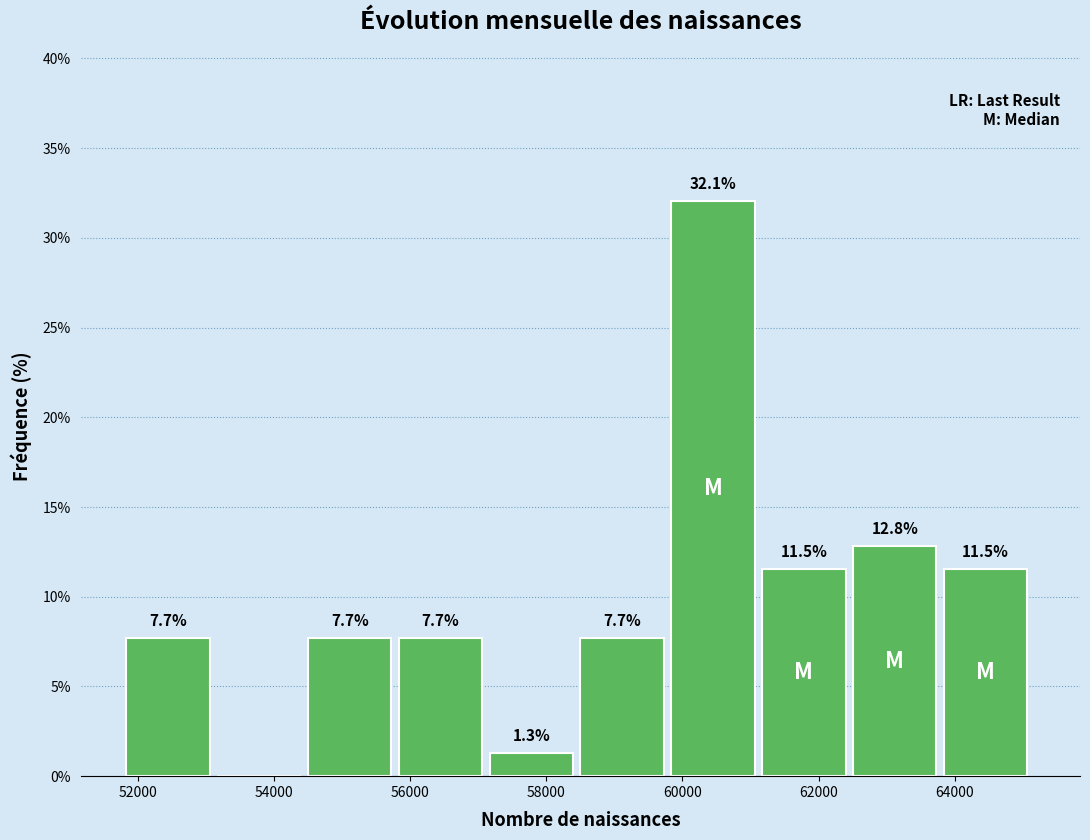

Which range on the x-axis has the tallest bar?

59800 to 61200